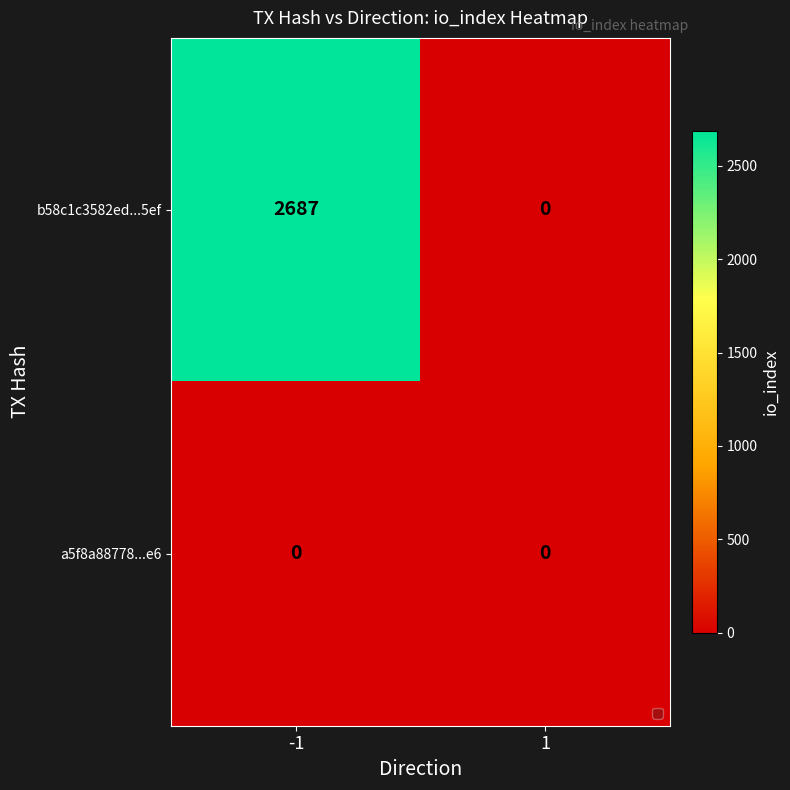

Rank the series by their maximum value, from highest to lowest.

b58c1c3582ed...5ef, a5f8a88778...e6